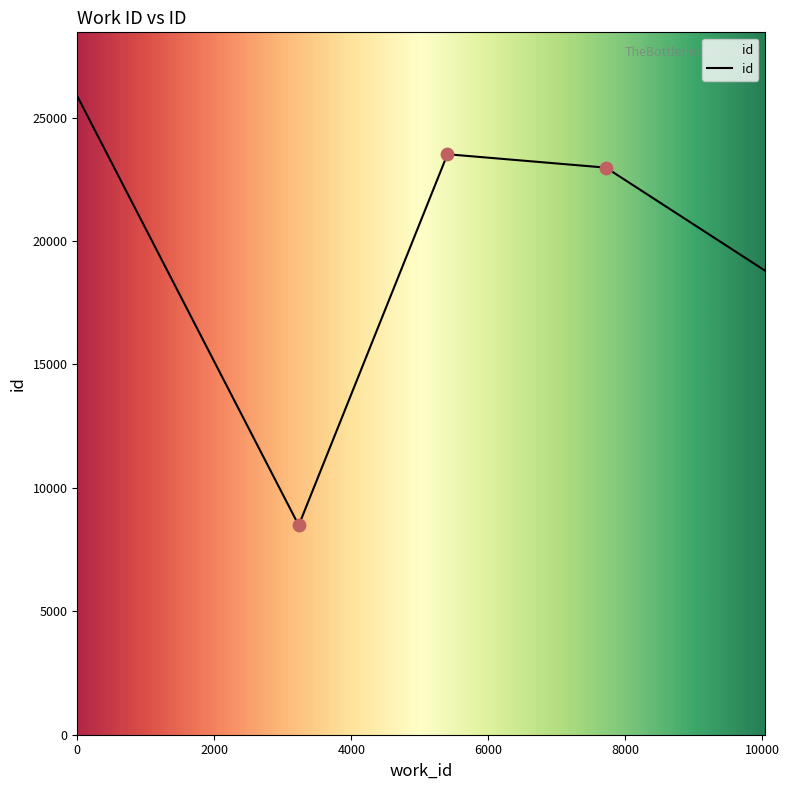

What is the difference between the second highest and minimum values?

15035.0